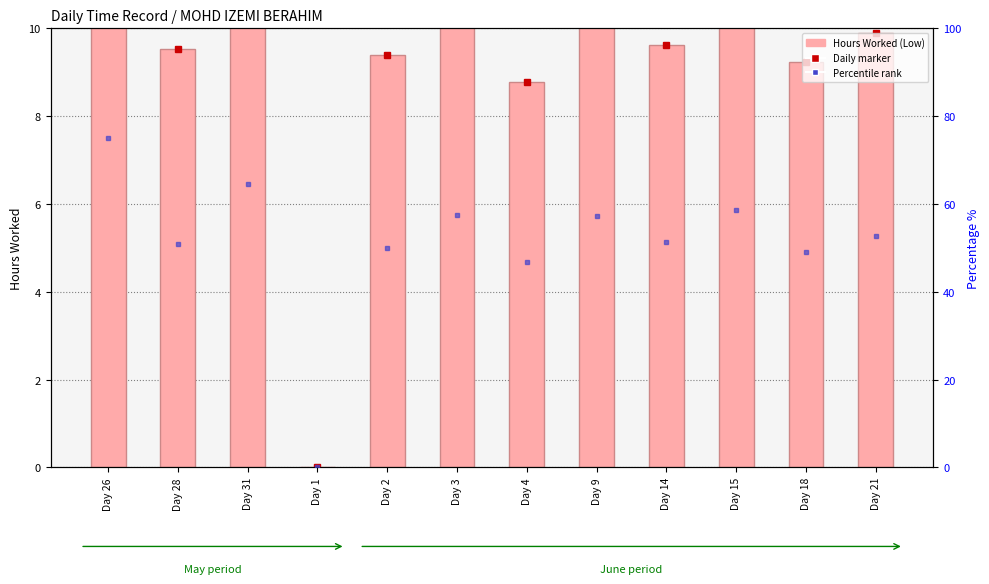

How many data points are above 9?

10